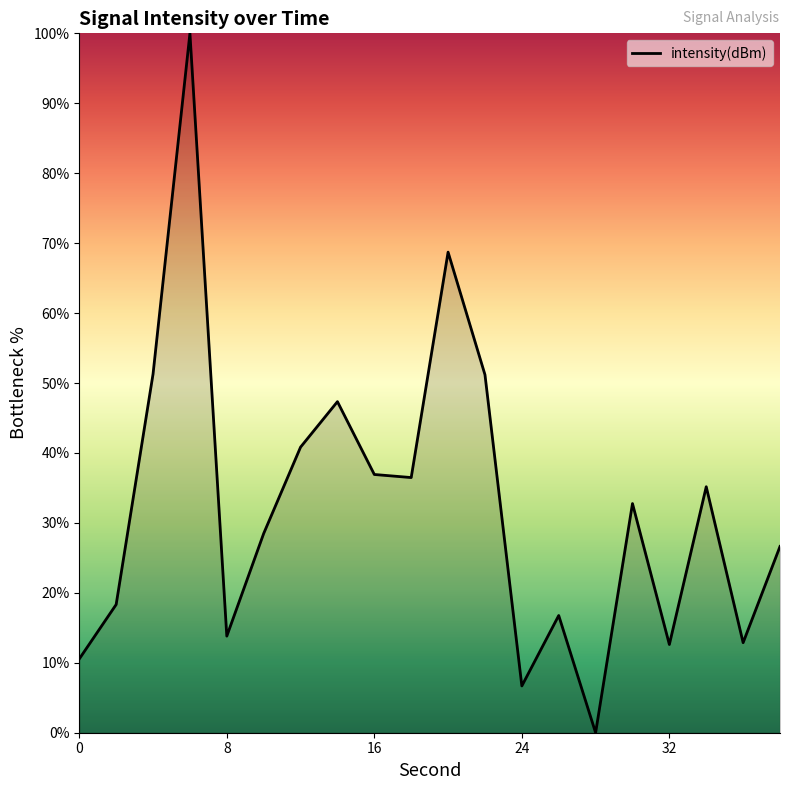

What is the difference between the maximum and minimum values?

100.0